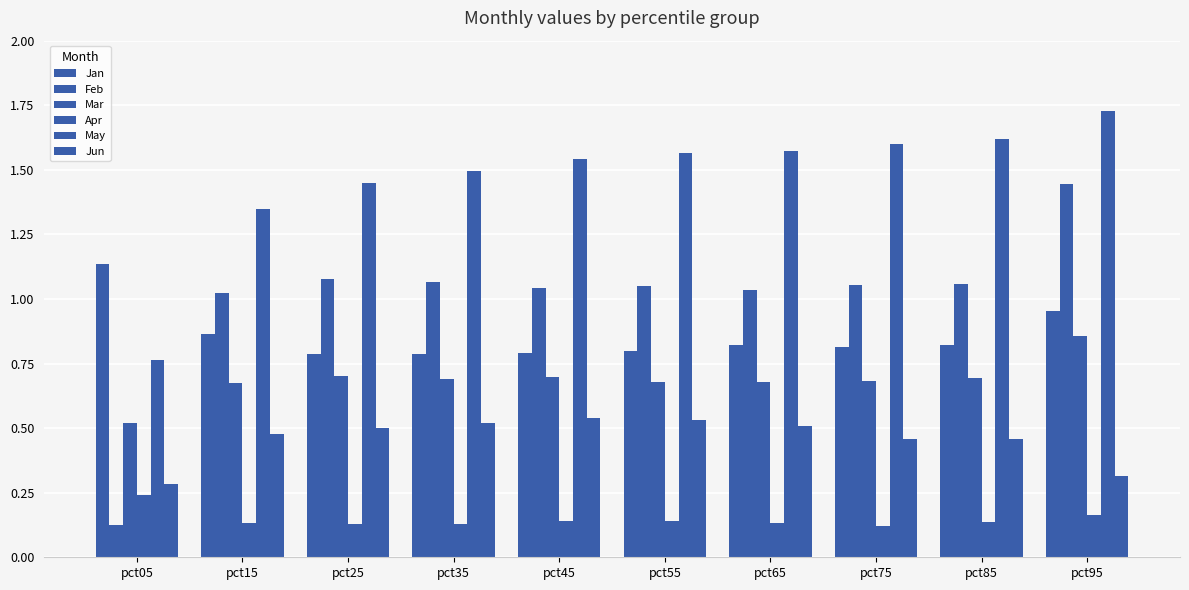

What is the spread (max minus min) of values at pct95?

1.6